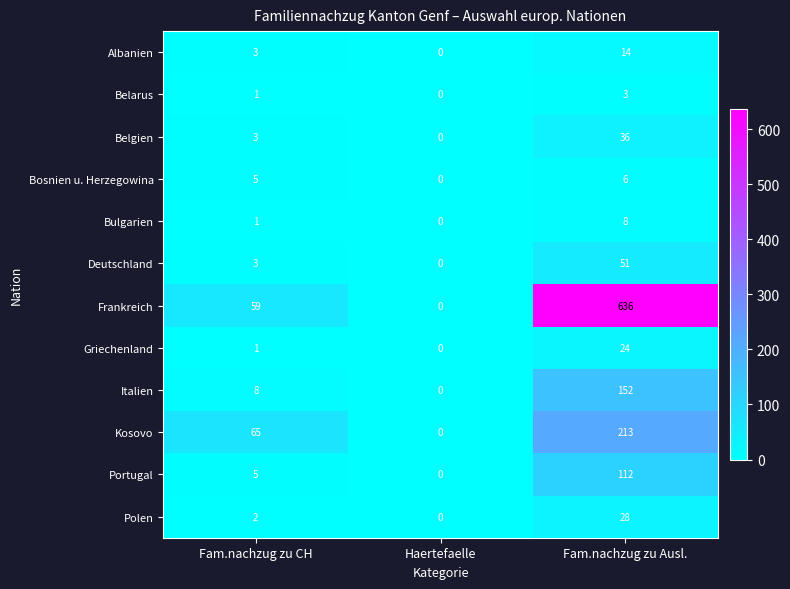

Which series changed the most between Haertefaelle and Fam.nachzug zu Ausl.?

Frankreich